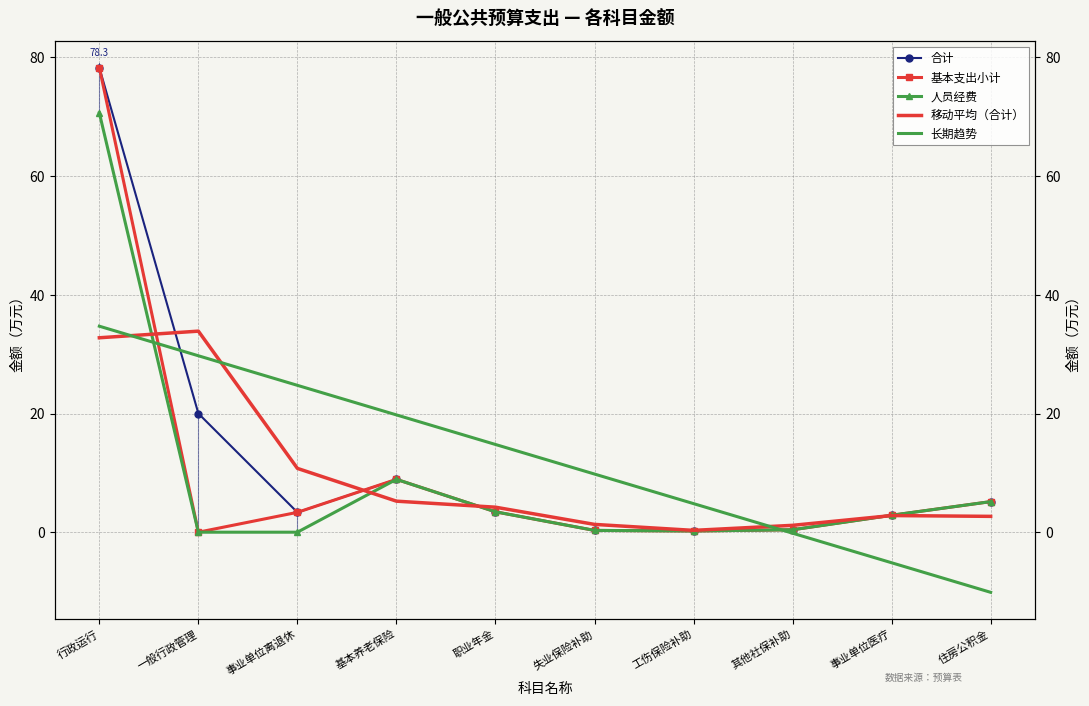

How many values in the 合计 series are below 3?

4